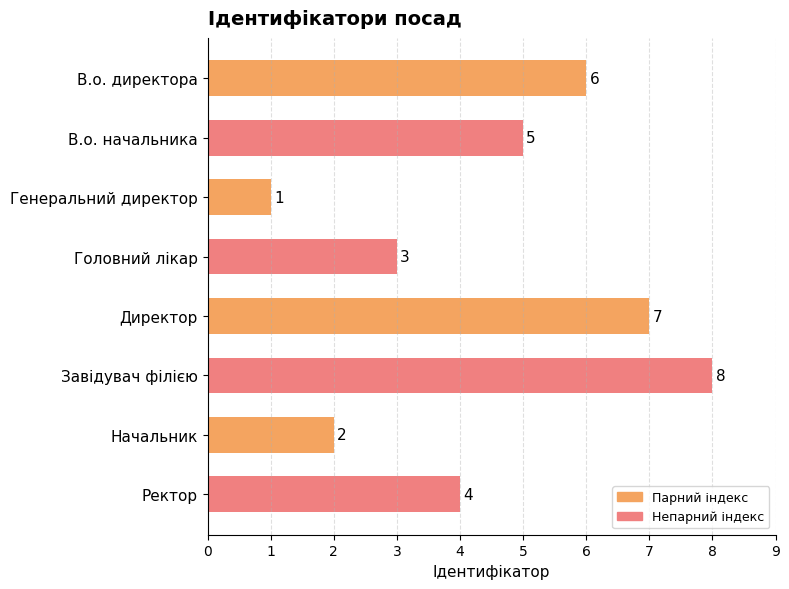

Rank the categories by value from highest to lowest.

Завідувач філією, Директор, В.о. директора, В.о. начальника, Ректор, Головний лікар, Начальник, Генеральний директор